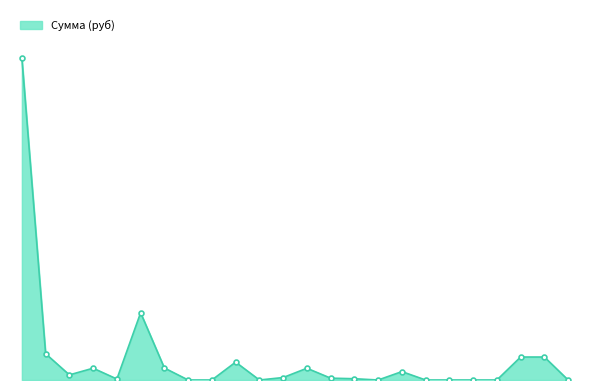

Does the chart have visible grid lines?

No